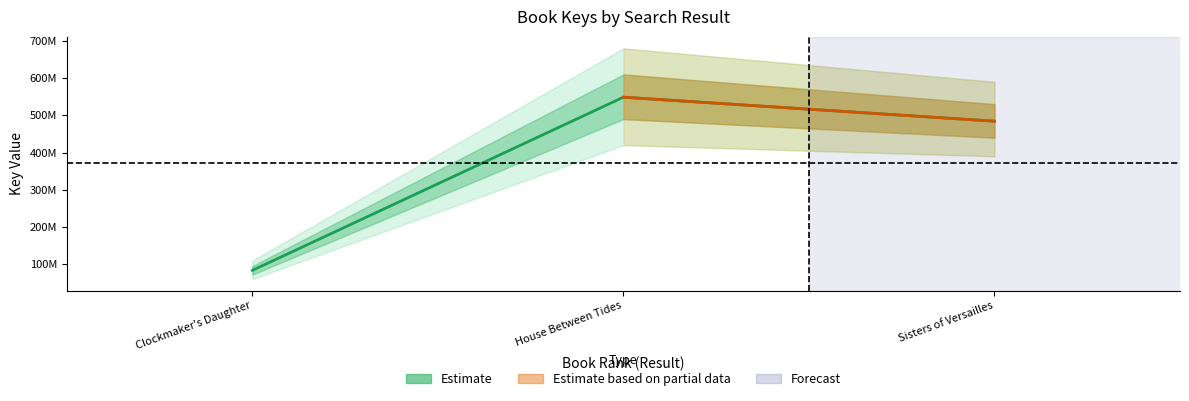

How many data points does each series have?

3